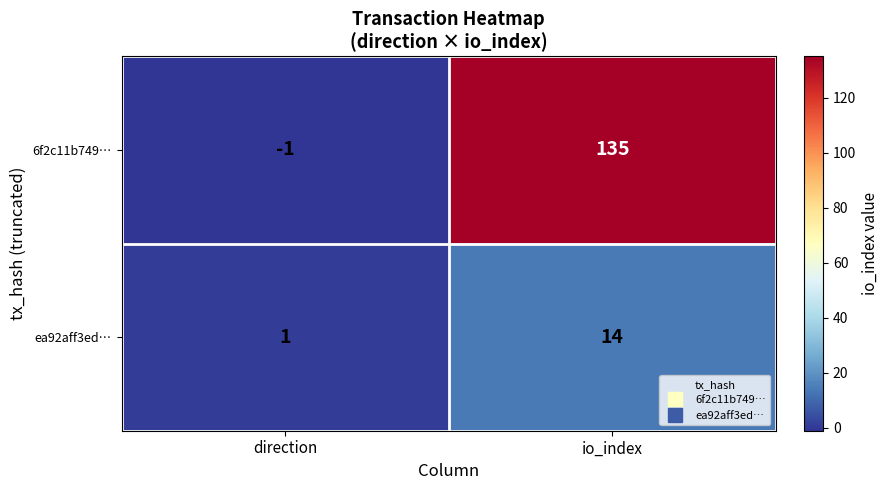

List the series in order of their peak value, highest first.

6f2c11b749…, ea92aff3ed…